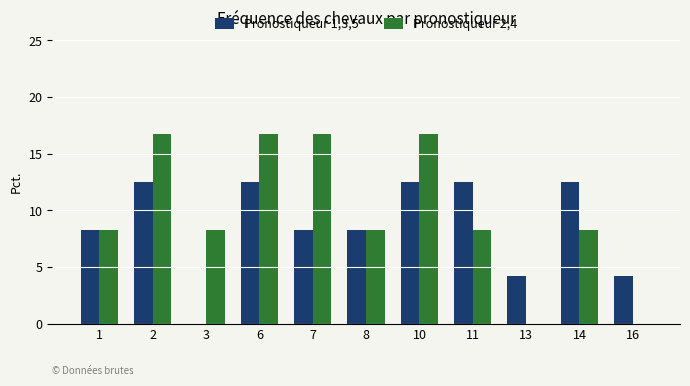

Reading right to left, transcribe all the data shown in this chart.

Pronostiqueur 1,3,5: 16=4.2	14=12.5	13=4.2	11=12.5	10=12.5	8=8.3	7=8.3	6=12.5	3=0.0	2=12.5	1=8.3
Pronostiqueur 2,4: 16=0.0	14=8.3	13=0.0	11=8.3	10=16.7	8=8.3	7=16.7	6=16.7	3=8.3	2=16.7	1=8.3